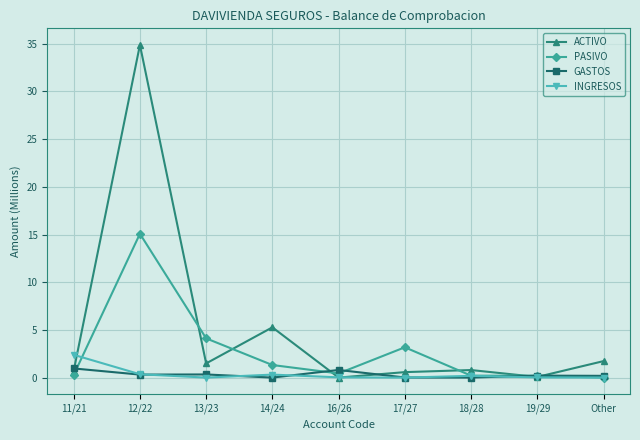

What is the difference between the PASIVO values at 14/24 and 11/21?

1.0